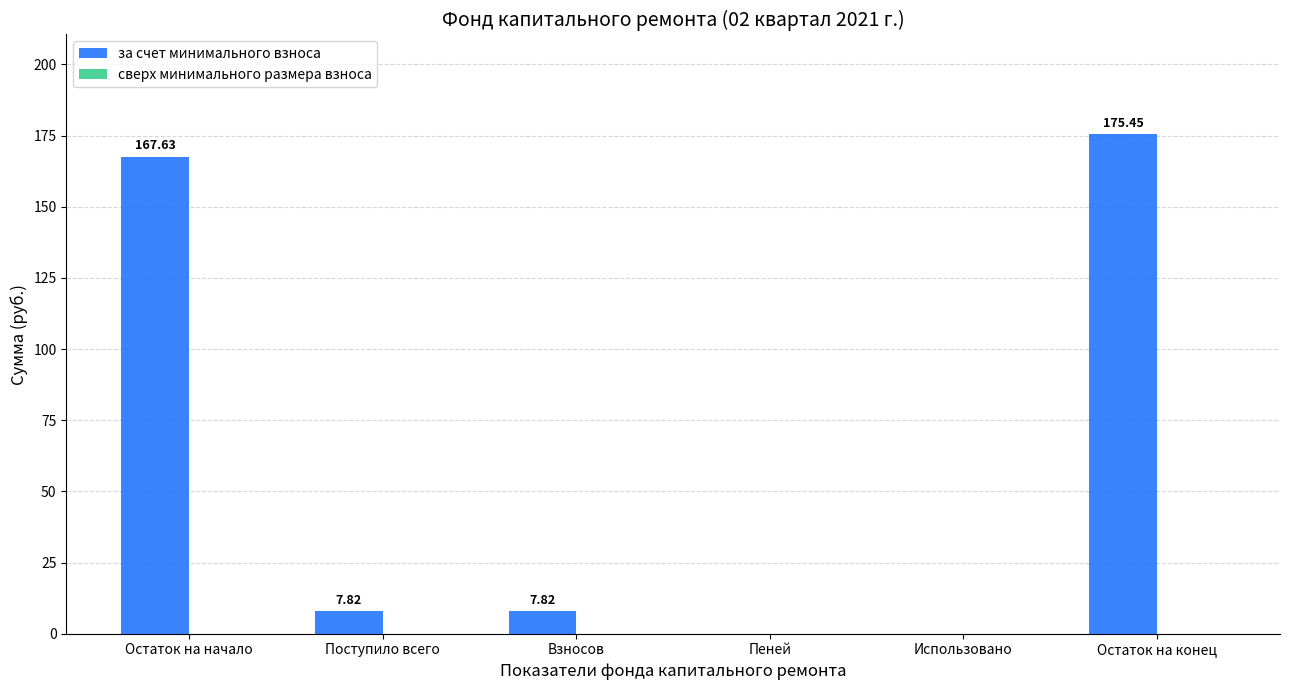

Between Остаток на начало and Пеней, which is larger?

Остаток на начало